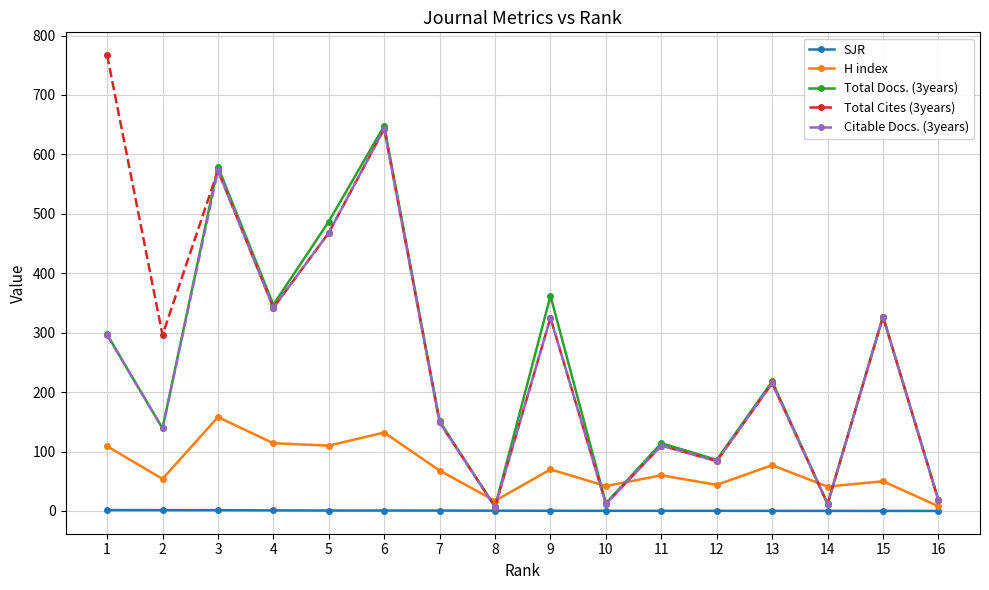

What is the difference between the Total Docs. (3years) values at 8 and 16?

11.0